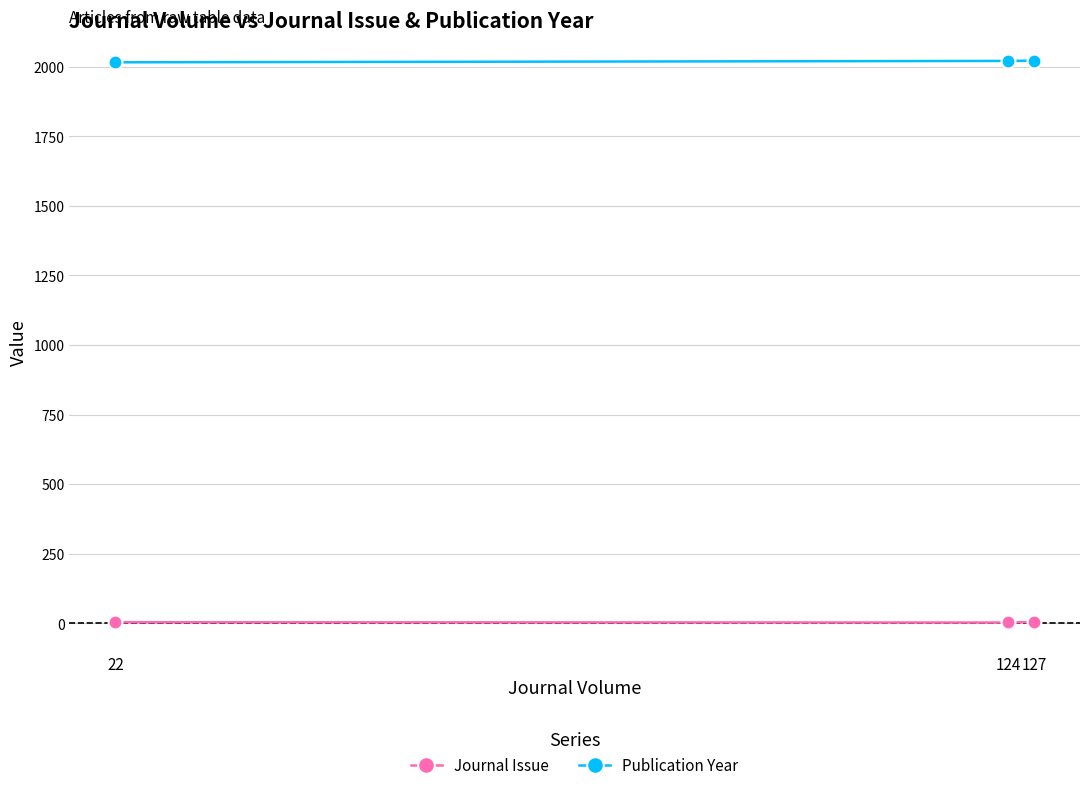

List the series in order of their peak value, lowest first.

Journal Issue, Publication Year